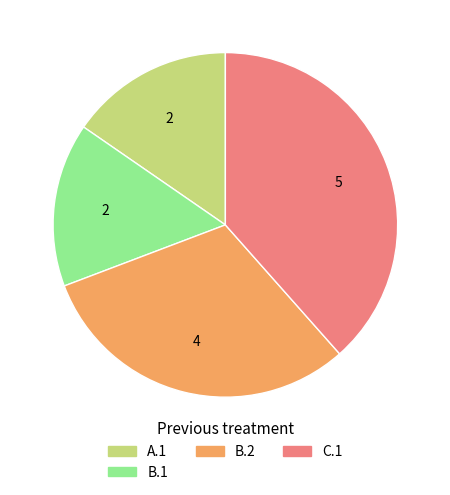

Is the sum of B.2 and C.1 greater than half?

Yes